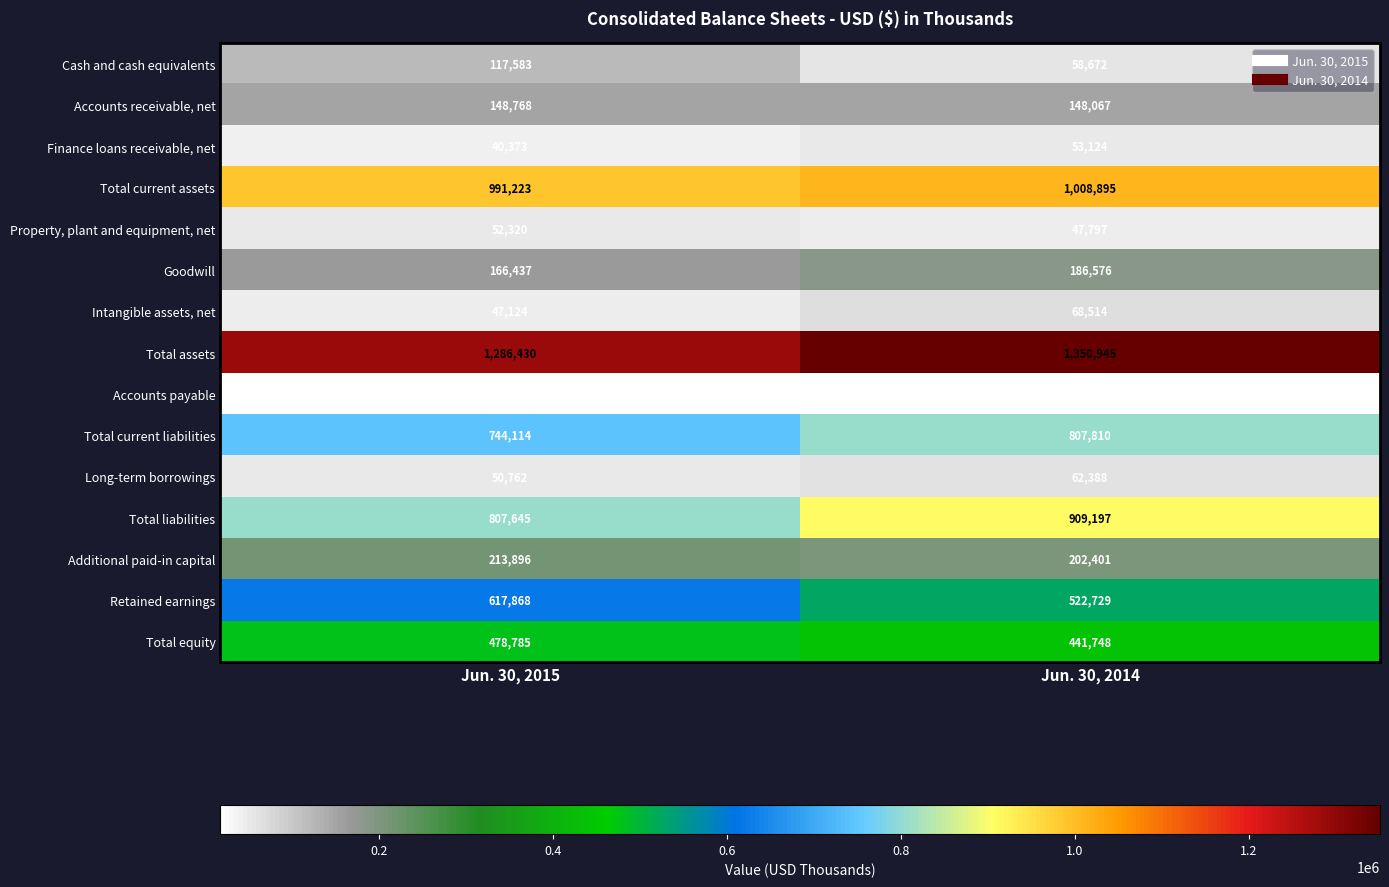

At which label is Accounts receivable, net closest to 148417?

Jun. 30, 2014